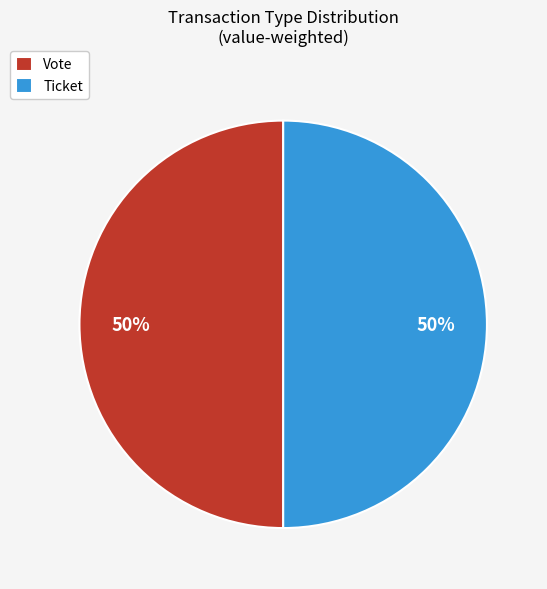

To the nearest percent, what is the average slice percentage?

50%